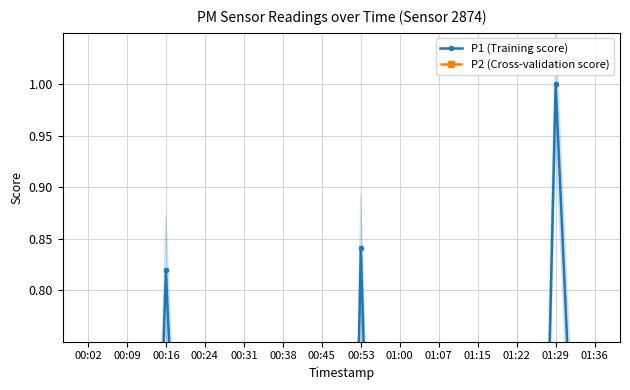

At 38, list the series in order from largest to smallest.

P1 (Training score), P2 (Cross-validation score)